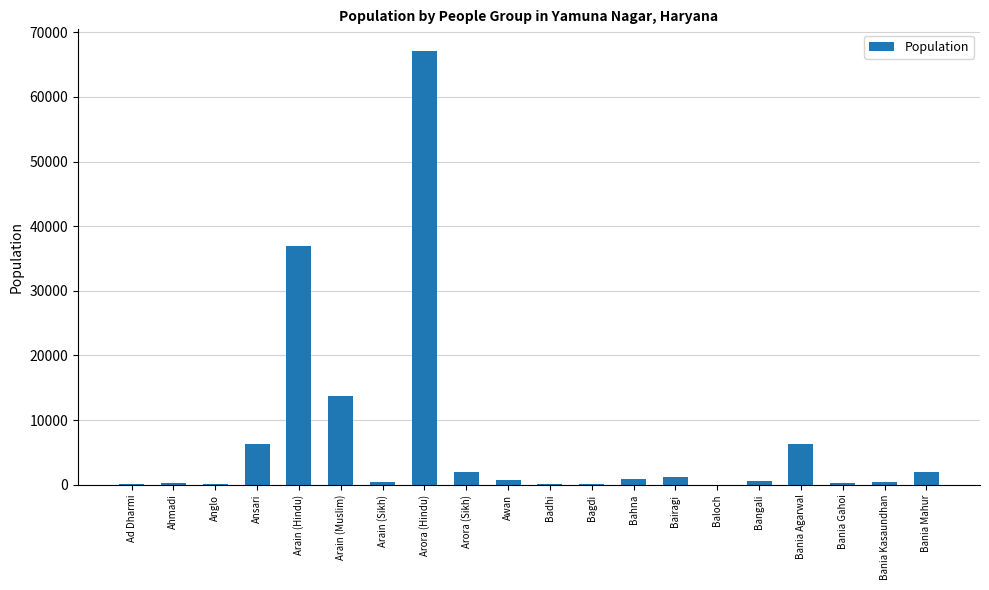

Are the bars horizontal?

No